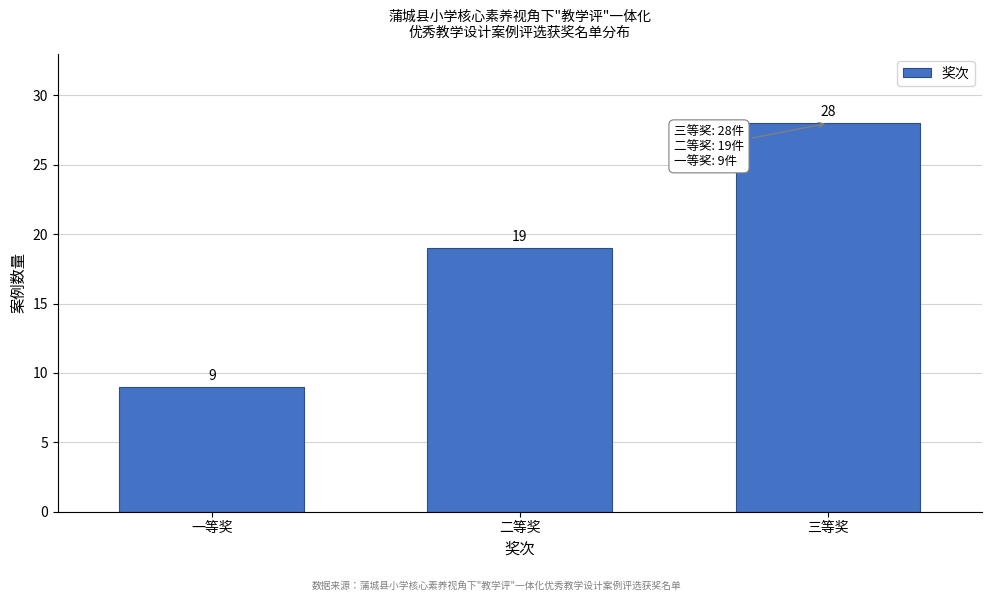

Reading left to right, extract all data points from this chart.

一等奖=9	二等奖=19	三等奖=28